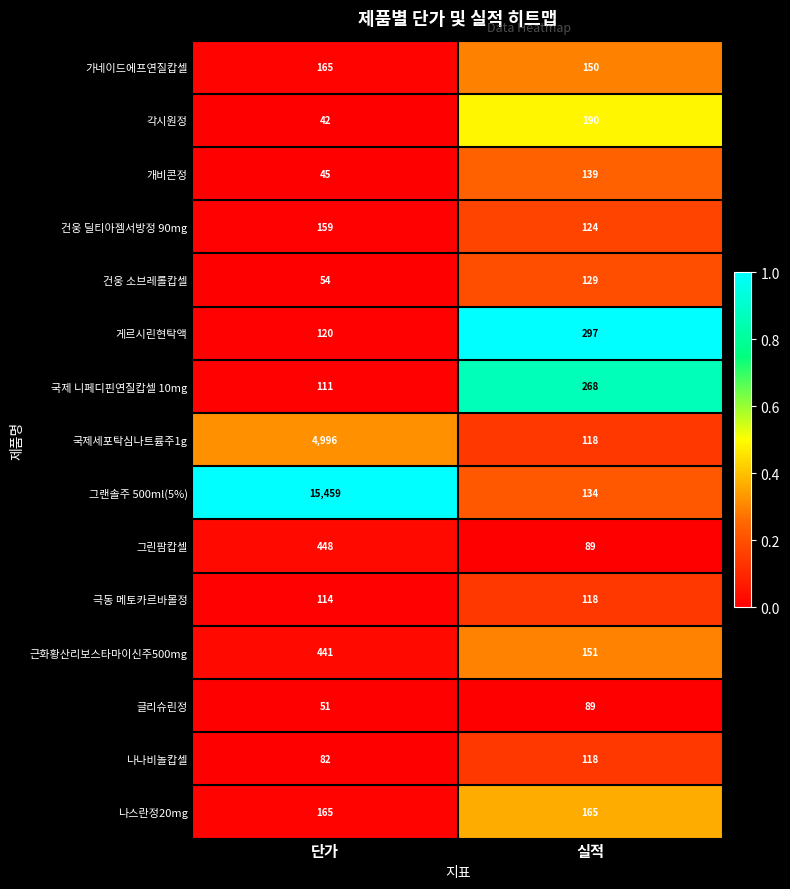

Reading left to right, list all the values displayed in this chart.

가네이드에프연질캅셀: 165	150
각시원정: 42	190
개비콘정: 45	139
건웅 딜티아젬서방정 90mg: 159	124
건웅 소브레롤캅셀: 54	129
게르시린현탁액: 120	297
국제 니페디핀연질캅셀 10mg: 111	268
국제세포탁심나트륨주1g: 4996	118
그랜솔주 500ml(5%): 15459	134
그린팜캅셀: 448	89
극동 메토카르바몰정: 114	118
근화황산리보스타마이신주500mg: 441	151
글리슈린정: 51	89
나나비놀캅셀: 82	118
나스란정20mg: 165	165